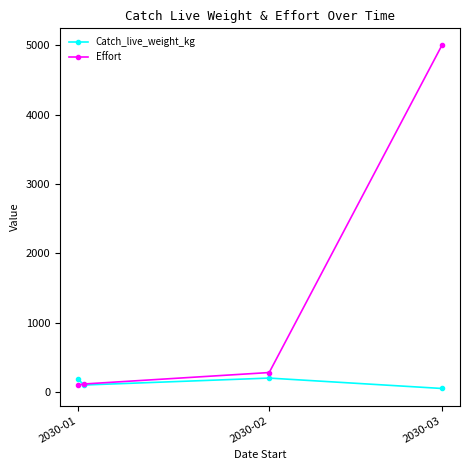

True or false: Effort has more than 1 interior local peaks.

False